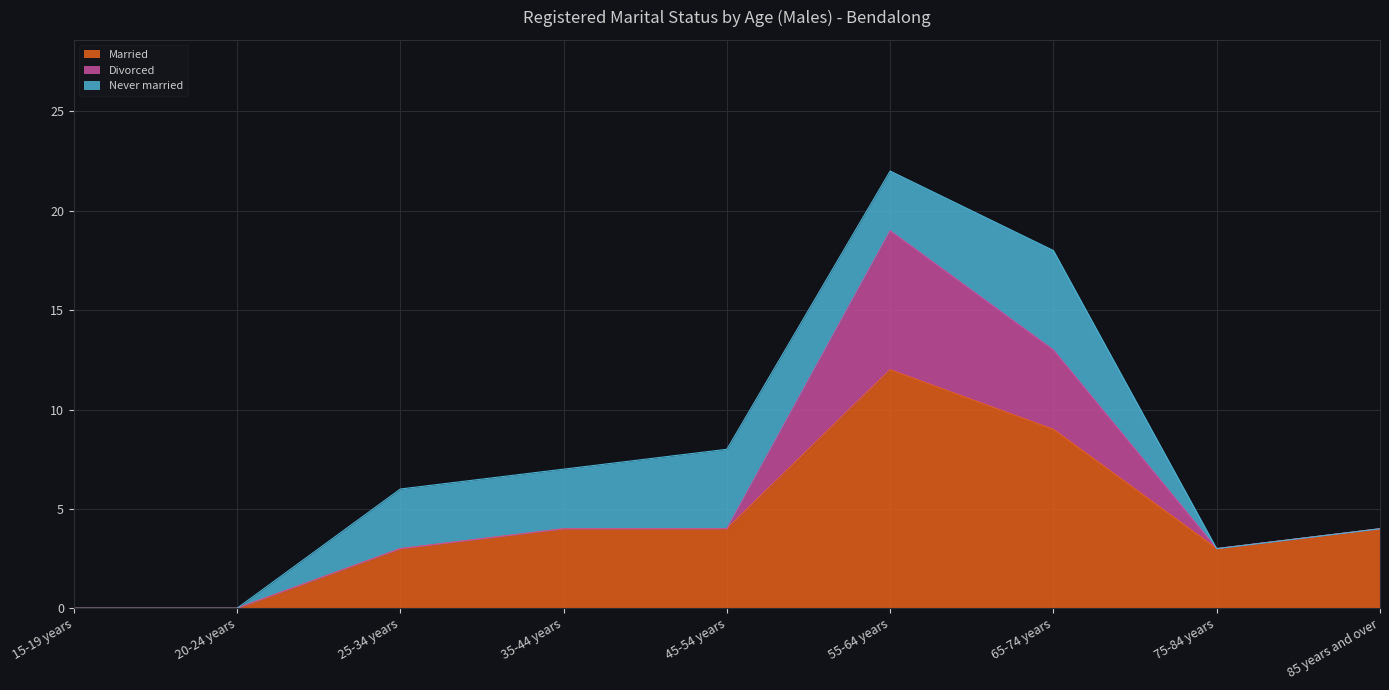

True or false: Never married and Married cross at least once.

False